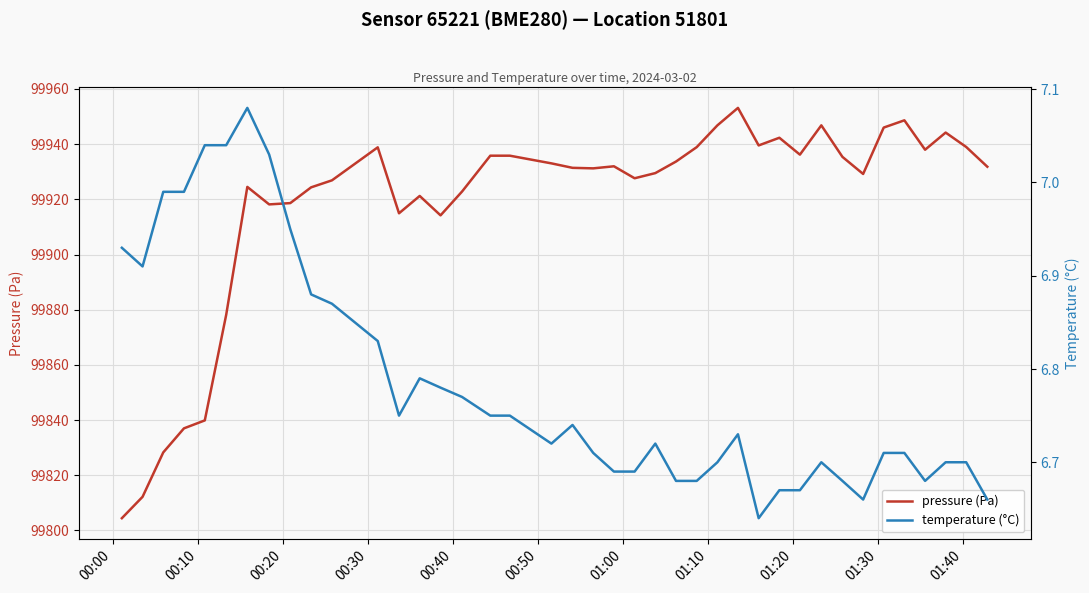

What is the minimum value for pressure (Pa)?

99804.4